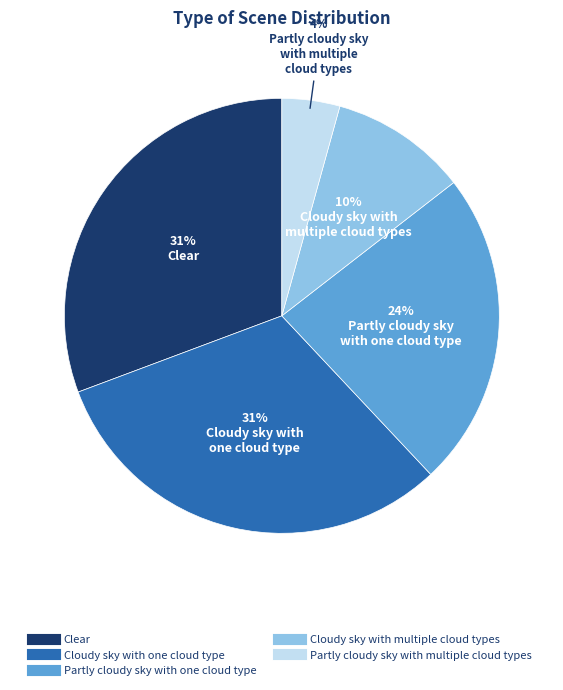

Do Partly cloudy sky with multiple cloud types and Partly cloudy sky with one cloud type together represent more than half of the pie?

No